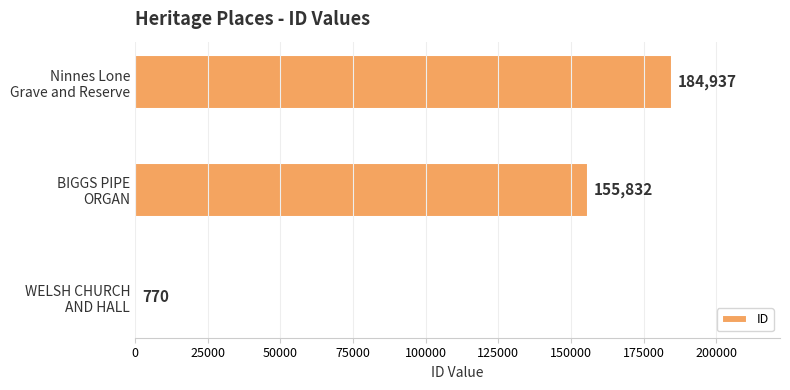

How many bars are there in total?

3